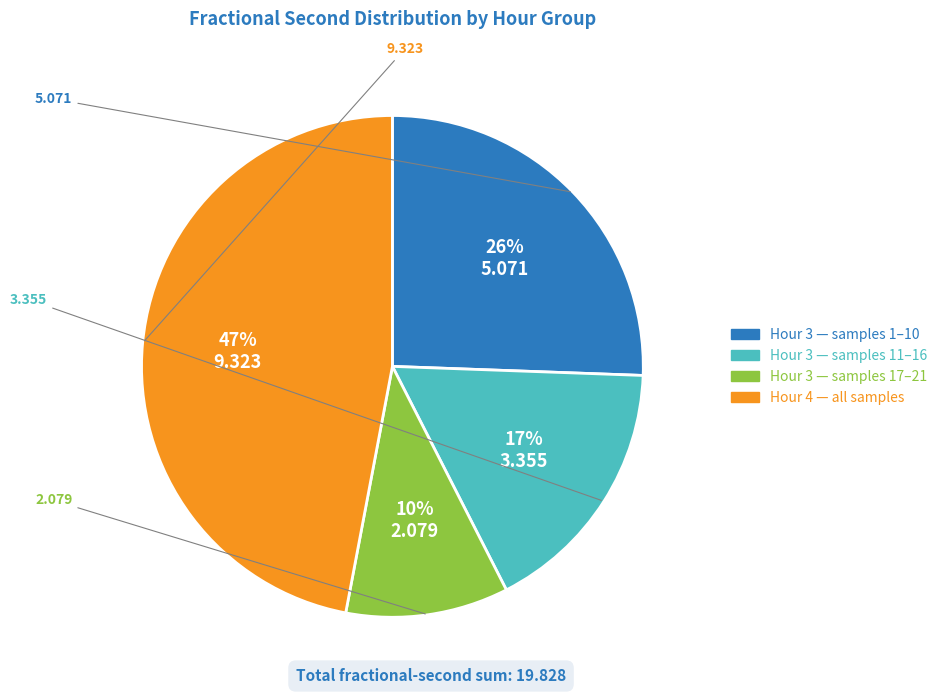

How many slices are in this pie chart?

4